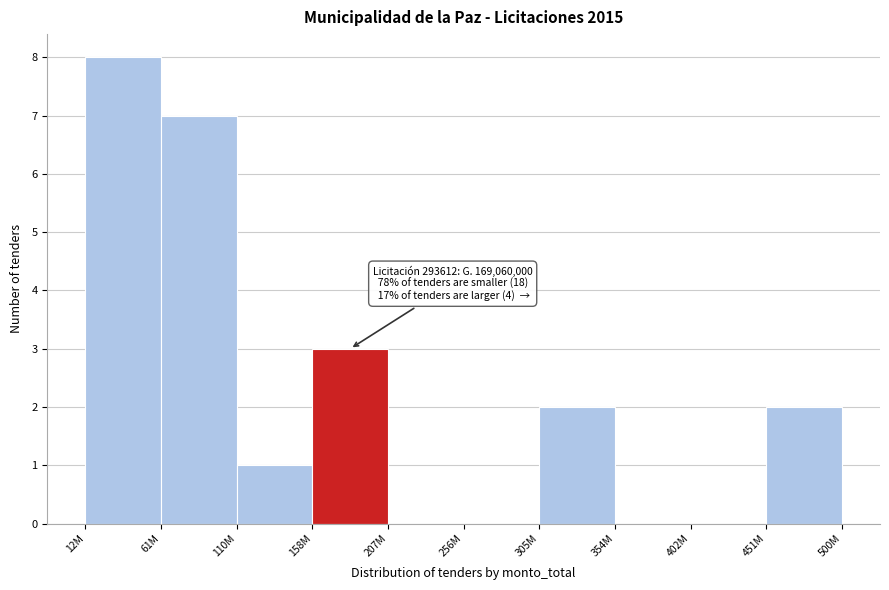

Reading left to right, transcribe all the data shown in this chart.

12M=8	61M=7	110M=1	158M=3	207M=0	256M=0	305M=2	354M=0	402M=0	451M=2